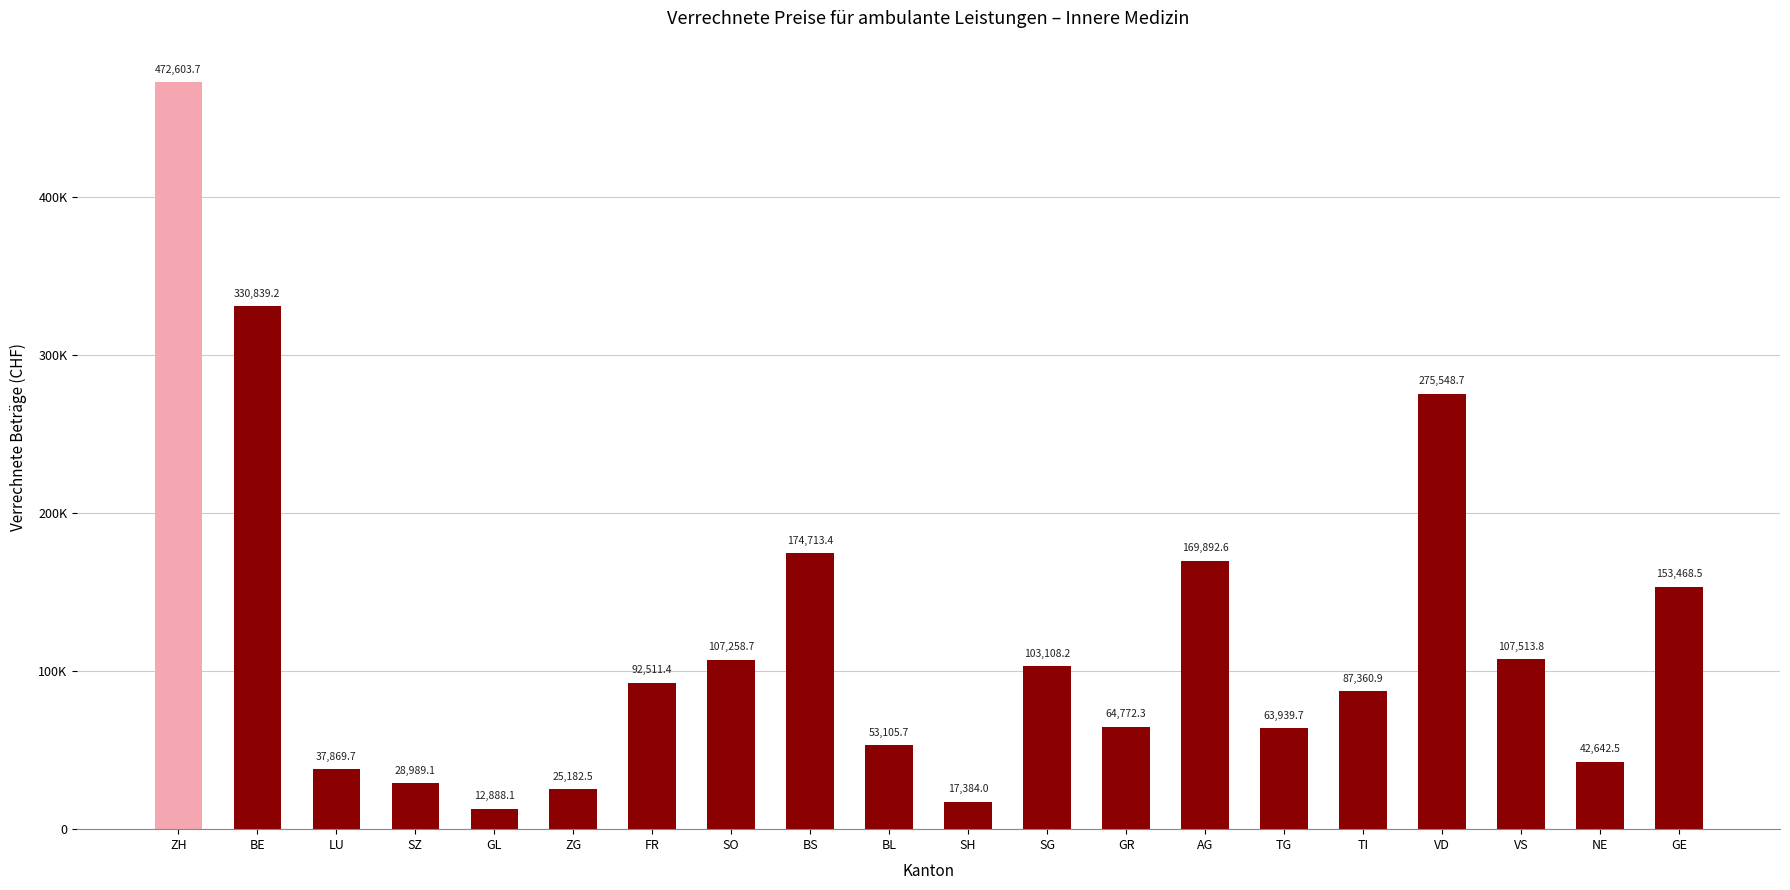

Reading left to right, extract all data points from this chart.

472603.7	330839.2	37869.7	28989.1	12888.1	25182.5	92511.4	107258.7	174713.4	53105.7	17384.0	103108.2	64772.3	169892.6	63939.7	87360.9	275548.7	107513.8	42642.5	153468.5